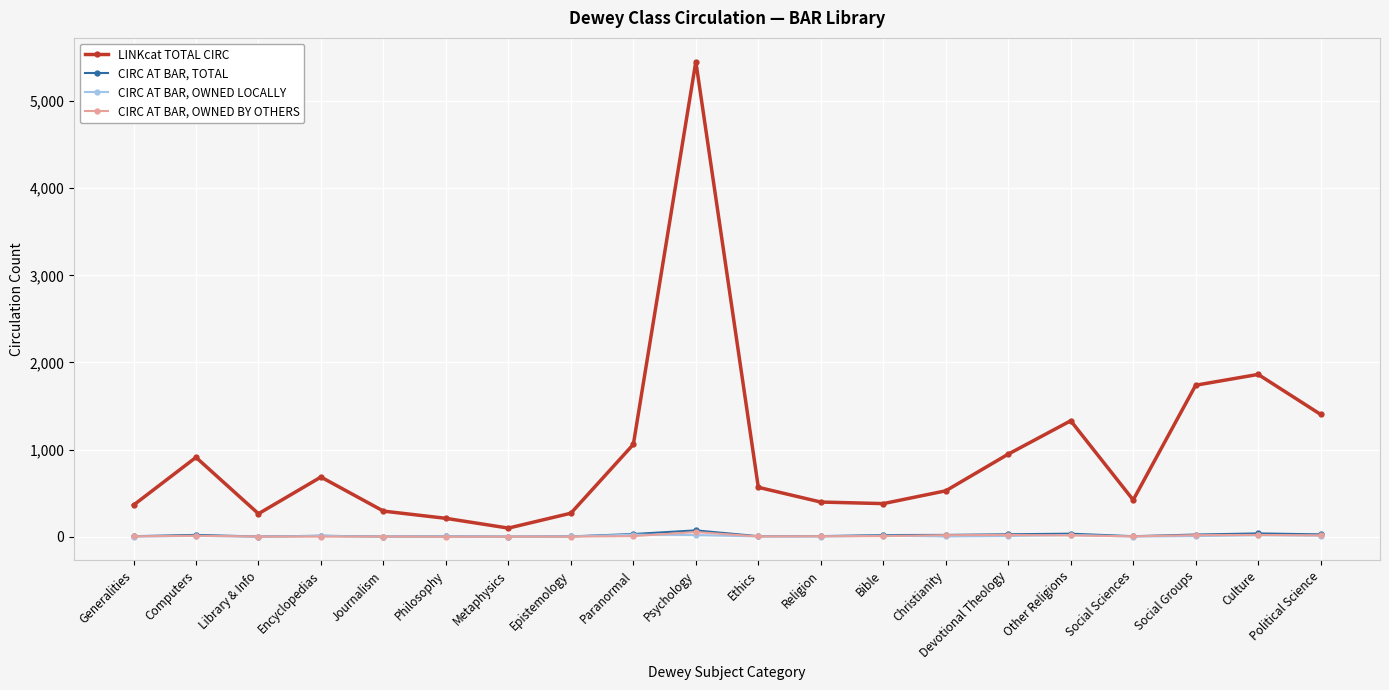

What is the maximum value shown in the chart?

5453